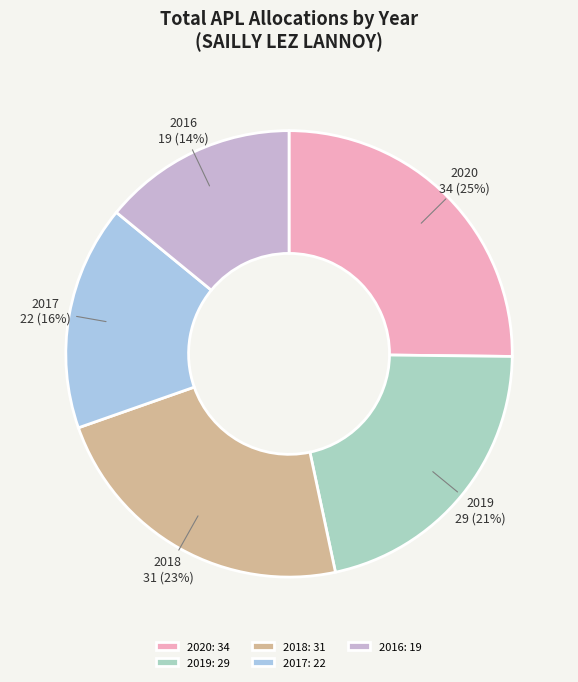

Which has a higher value, 2020 or 2019?

2020